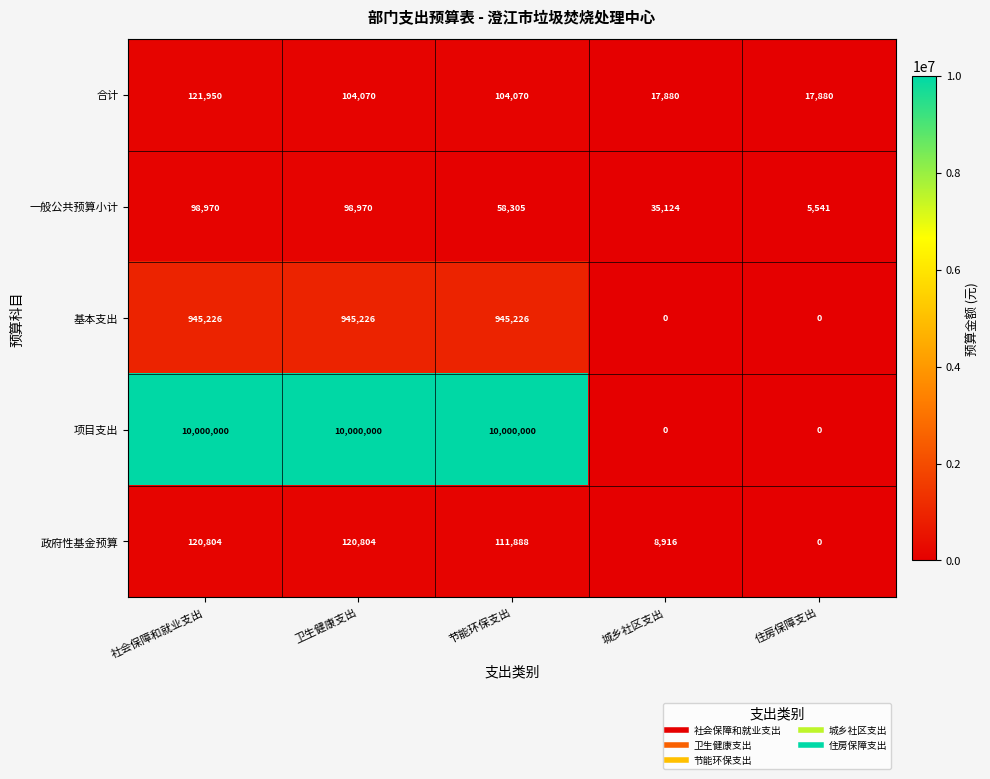

What is the average value of the 基本支出 series?

567136